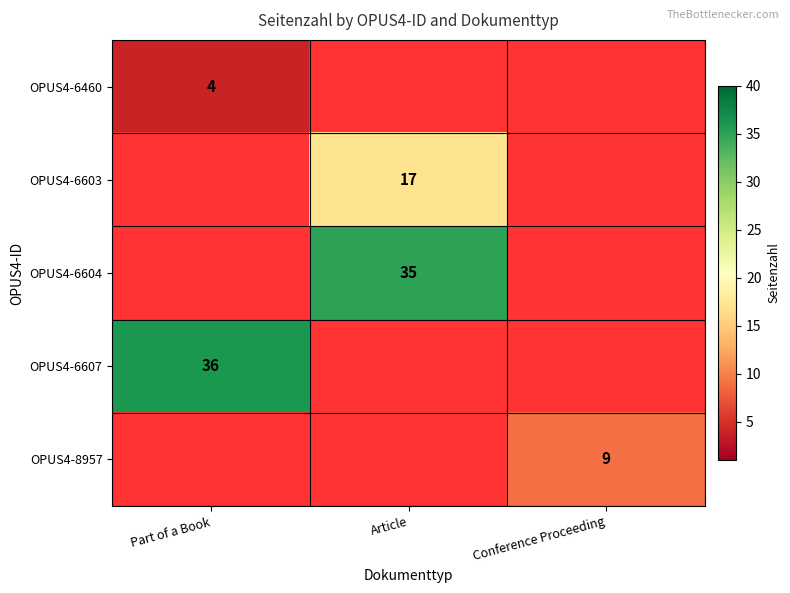

The value of OPUS4-6603 at Article is 25. True or false?

False